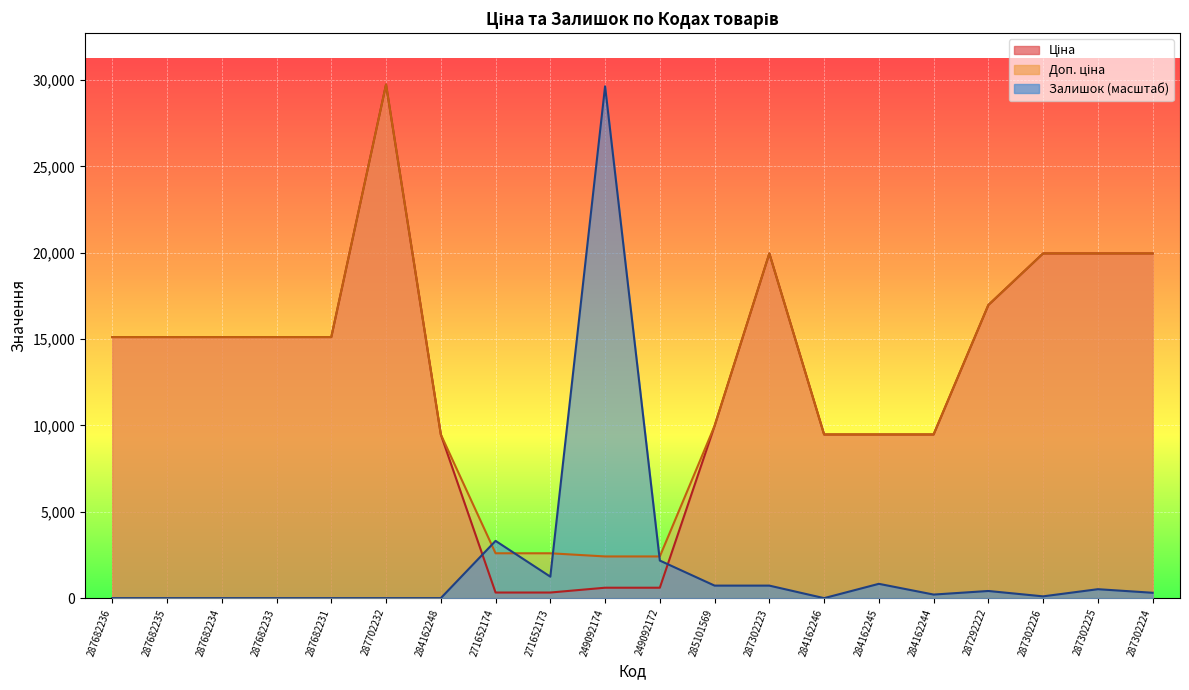

How many values in the Залишок series are below 310?

10